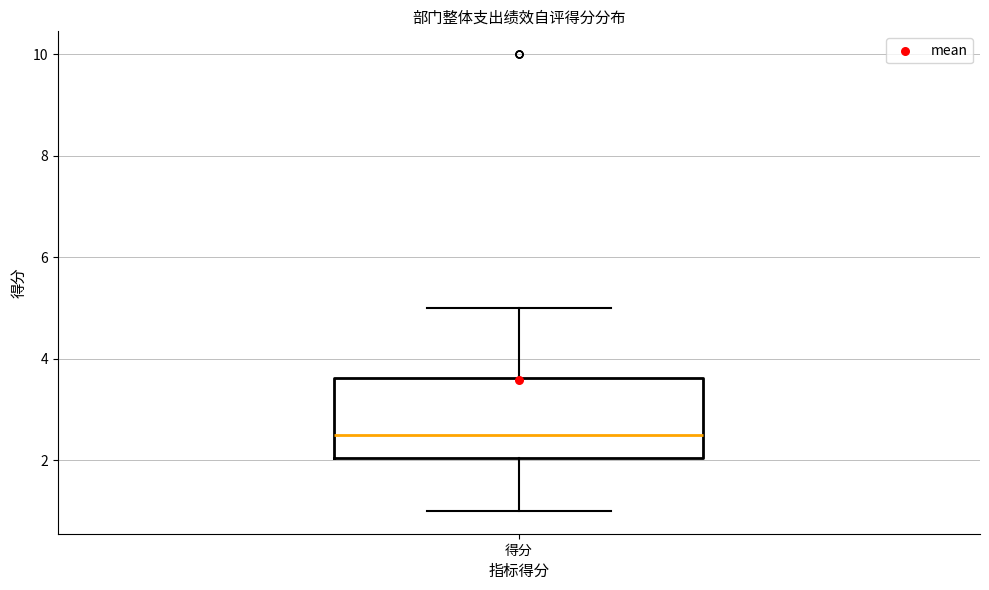

Transcribe this box plot: give where the median line is, the range the box spans, and where the two whiskers end, as read against the y-axis. The values are not printed on the chart, so give them approximately, as read against the axis.

median 2.6, box 2.0 to 3.6, whiskers 1.0 to 5.0